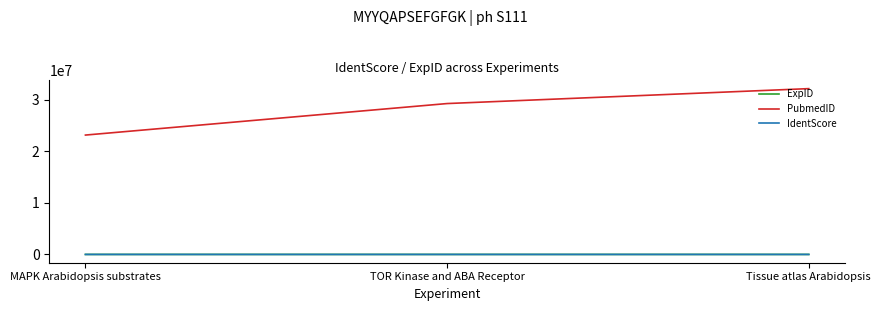

Which series has the largest range (max minus min)?

PubmedID